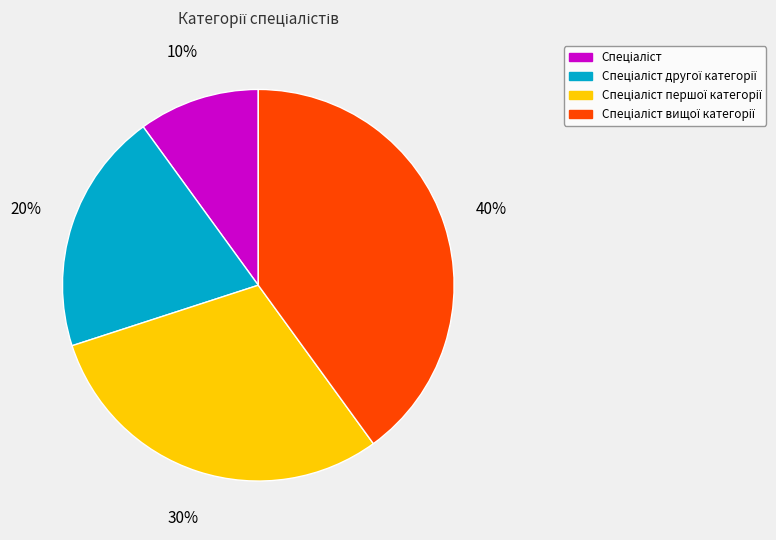

Is there any slice that represents more than half of the pie?

No